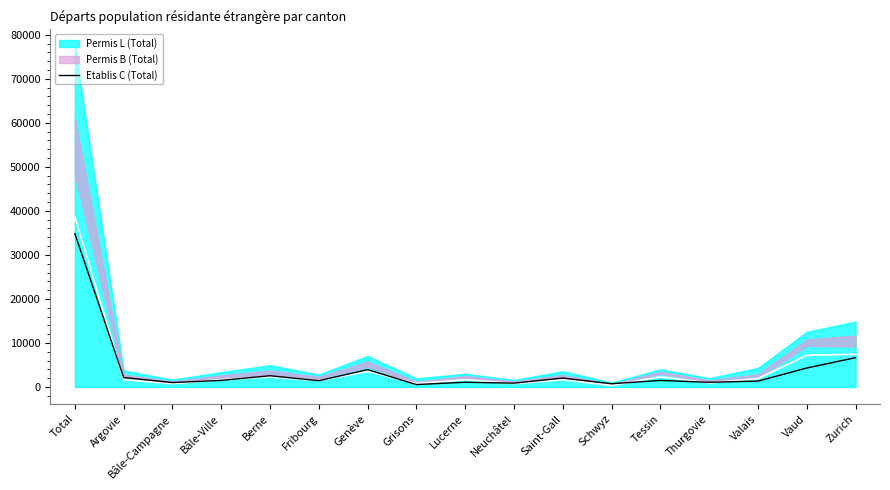

Which has a higher value, Grisons or Schwyz?

Schwyz